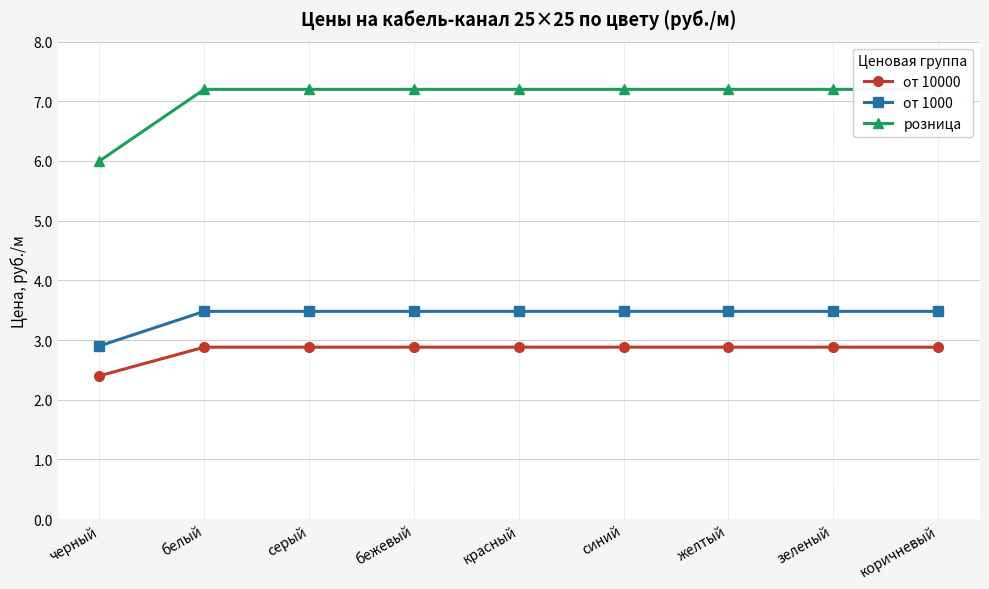

What is the label of the 8th point from the left?

зеленый